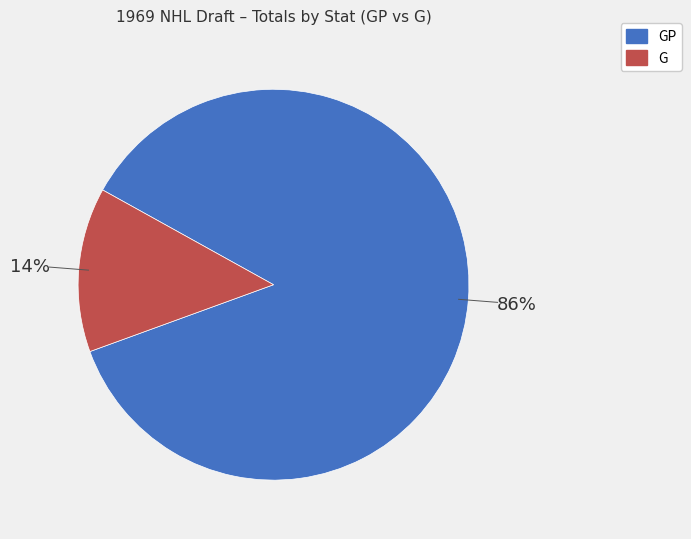

Does any single category account for the majority?

Yes